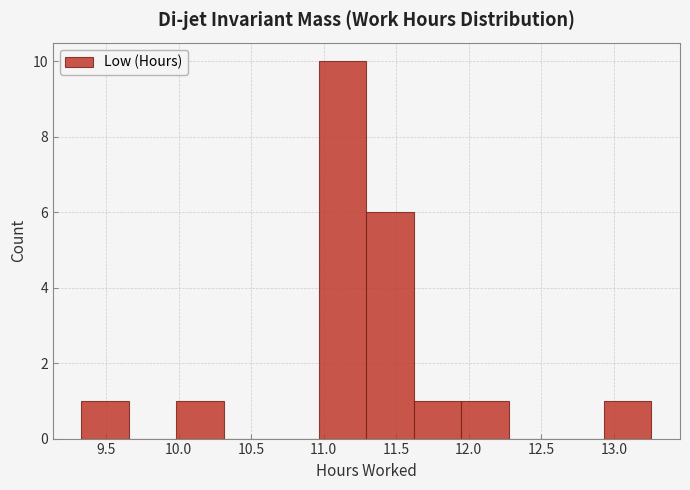

How tall is the bar that spans 10.95 to 11.30 on the x-axis? Neither the bar edges nor the heights are printed on the chart, so give them approximately, as read against the axes.

10